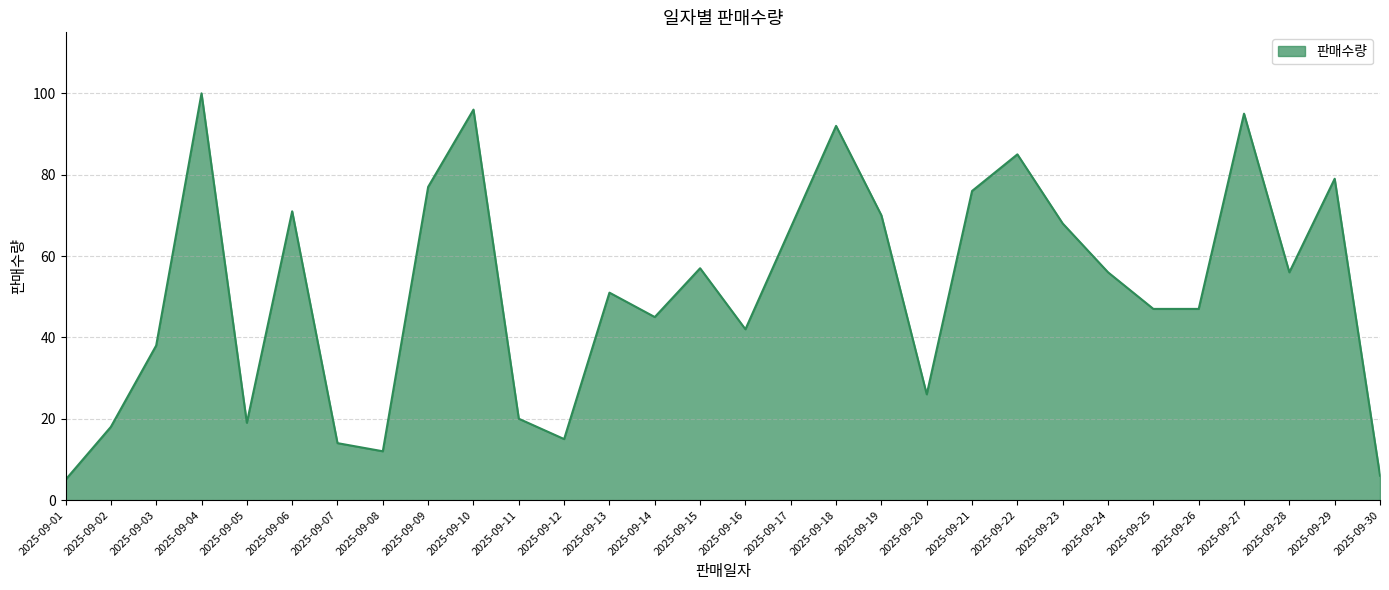

The chart shows a value of 15 at 2025-09-12. True or false?

True